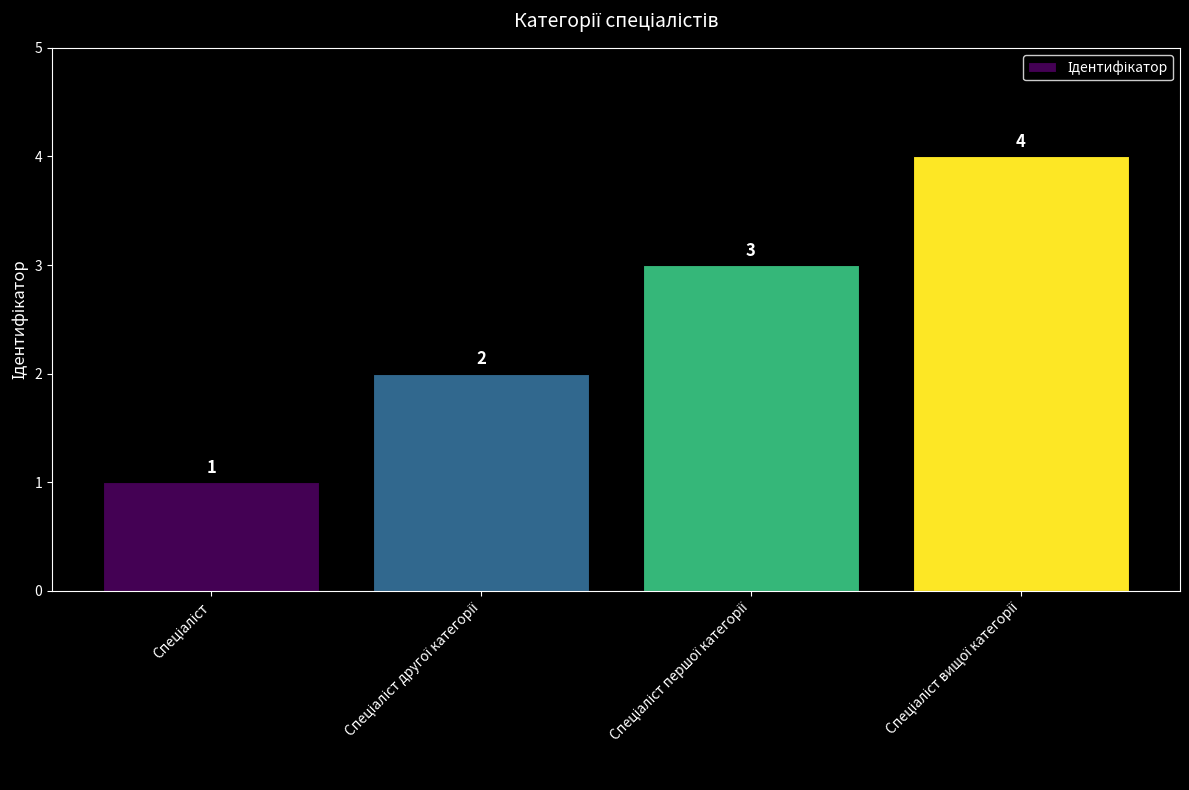

What is the value of the 1st bar from the left?

1